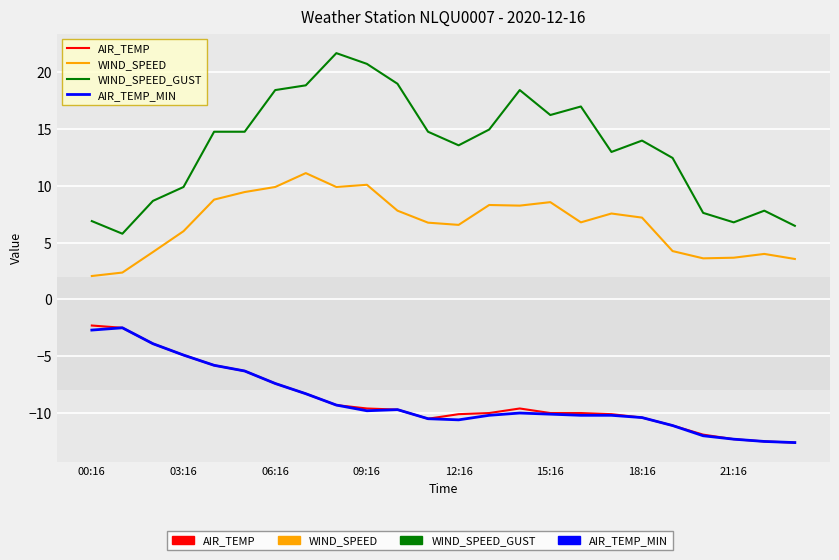

Which series has the largest total across all categories?

WIND_SPEED_GUST